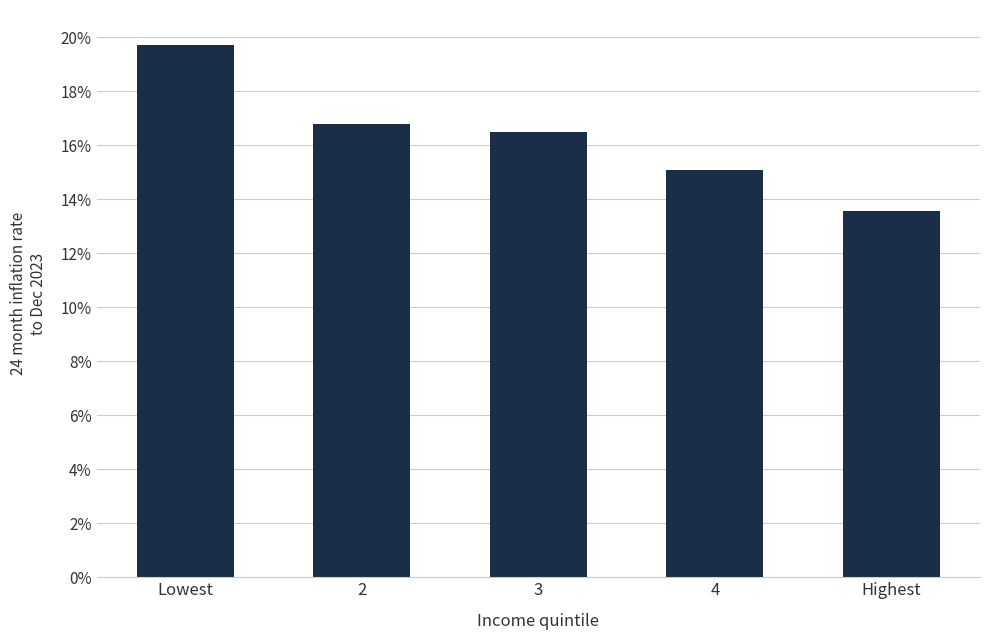

What is the label of the 1st bar from the right?

Highest